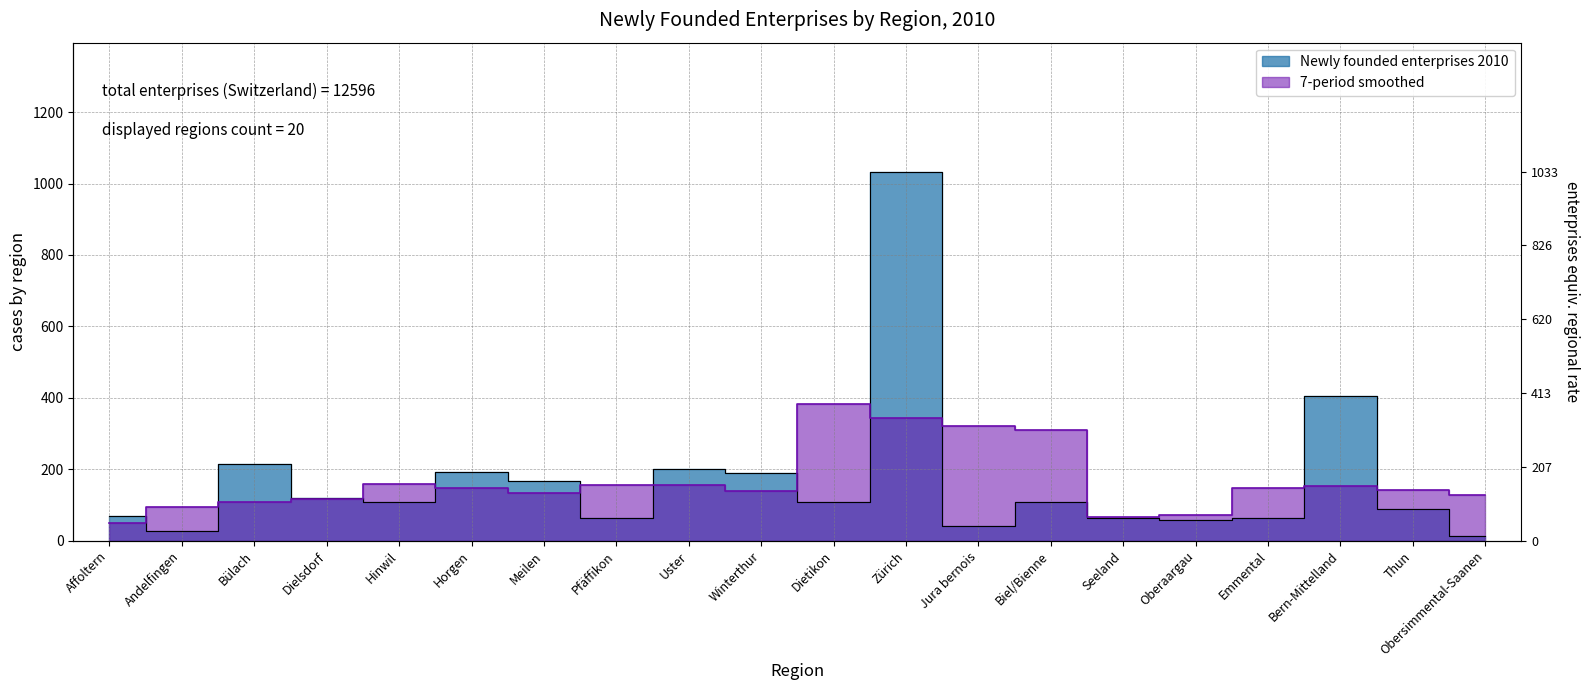

How many points are lower than both their immediate neighbors (excluding endpoints)?

6